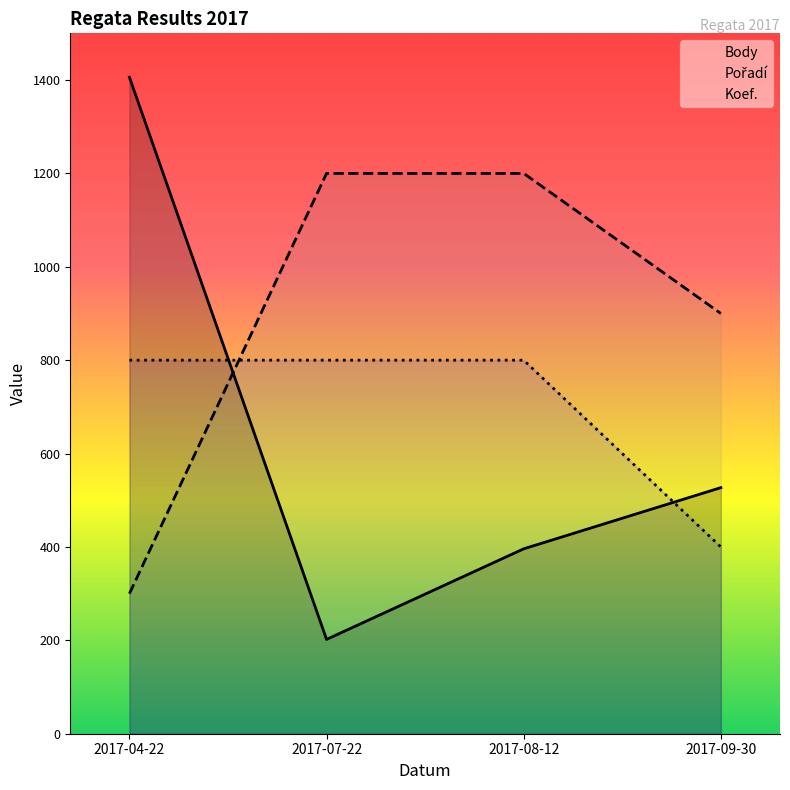

What are all the series names shown in the legend?

Body, Pořadí, Koef.